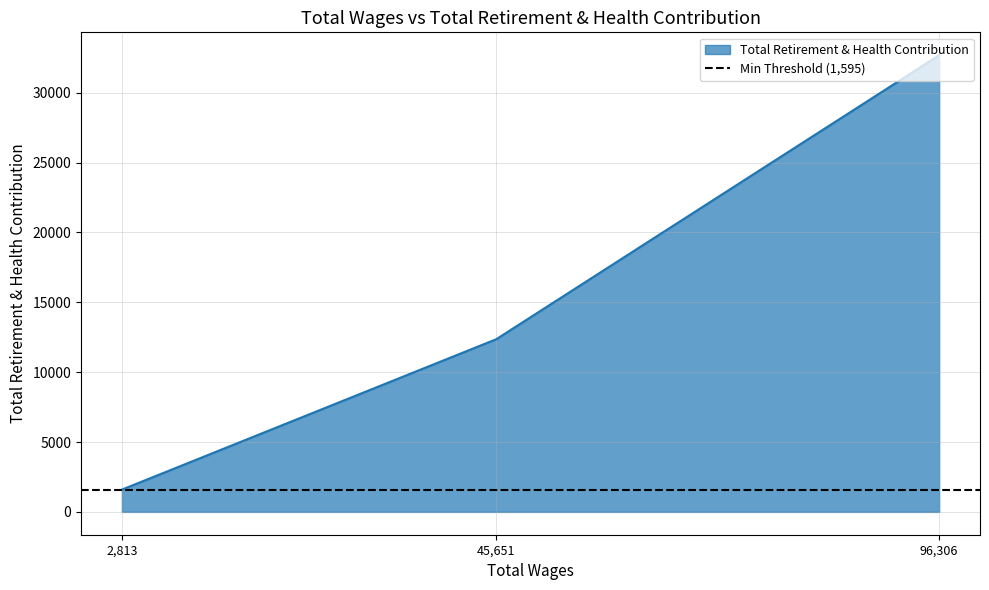

What position from the left is 45651.0?

2